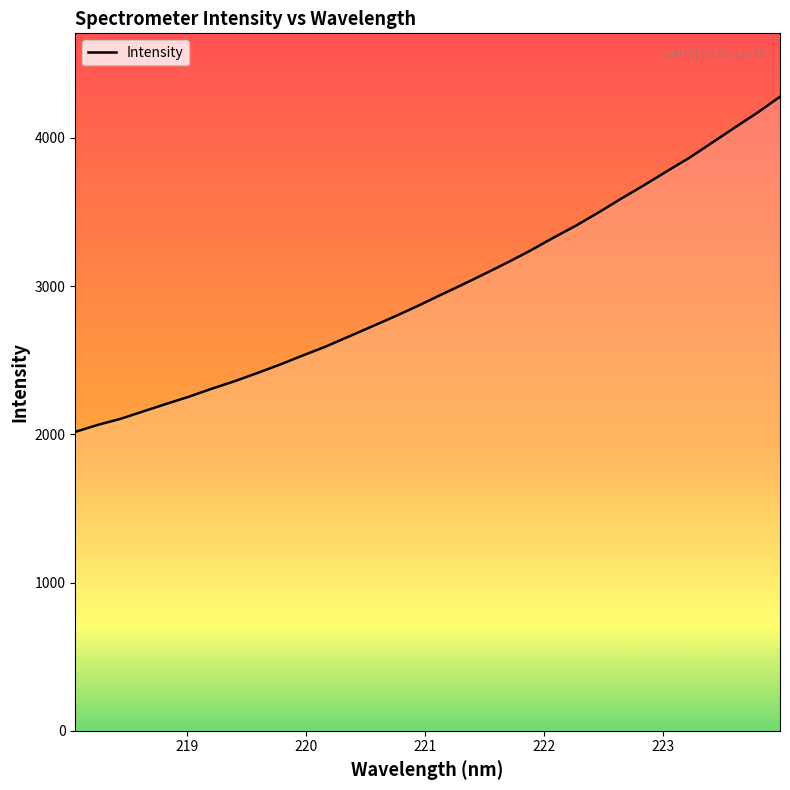

What is the minimum value shown in the chart?

2016.7